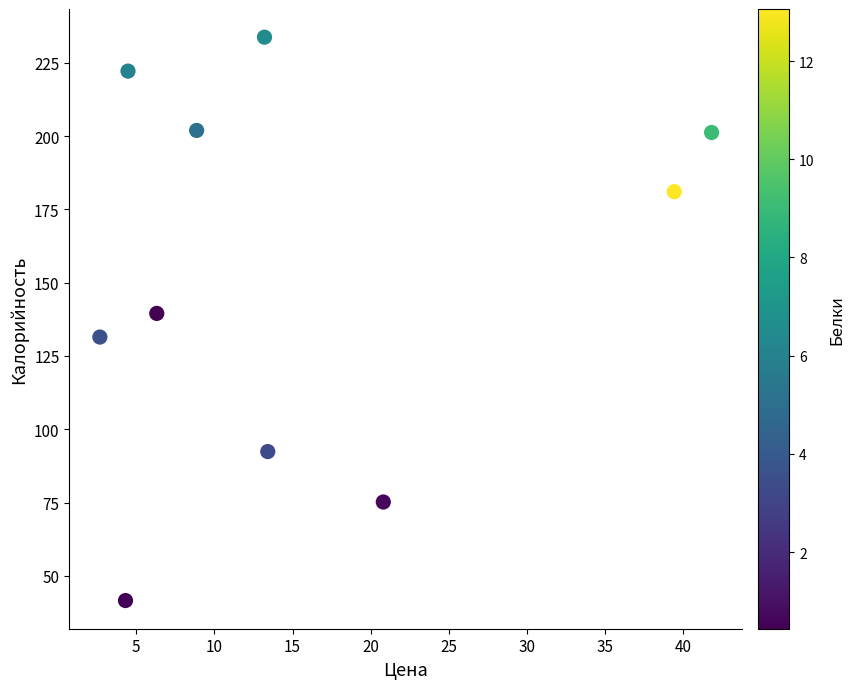

What Y value in the scatter plot is closest to 137?

139.5